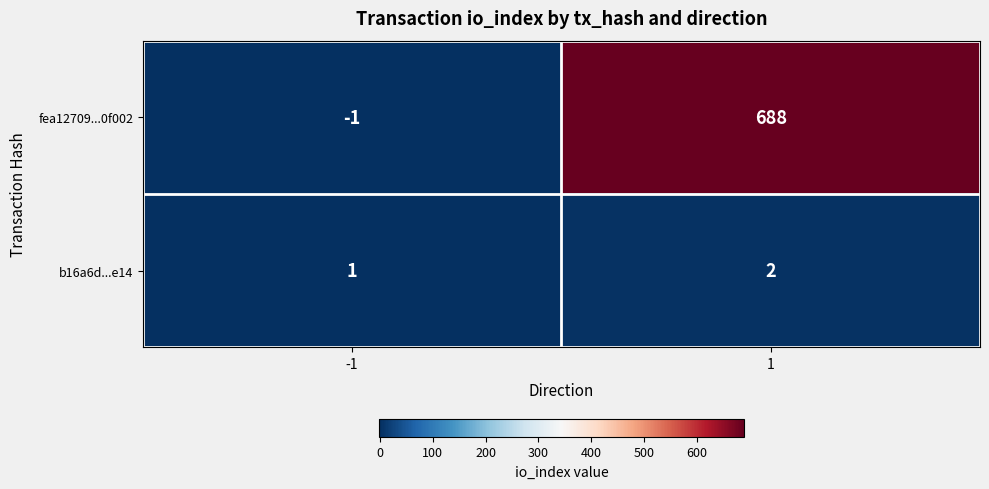

Reading left to right, what are all the values shown in this chart?

fea12709...0f002: -1	688
b16a6d...e14: 1	2